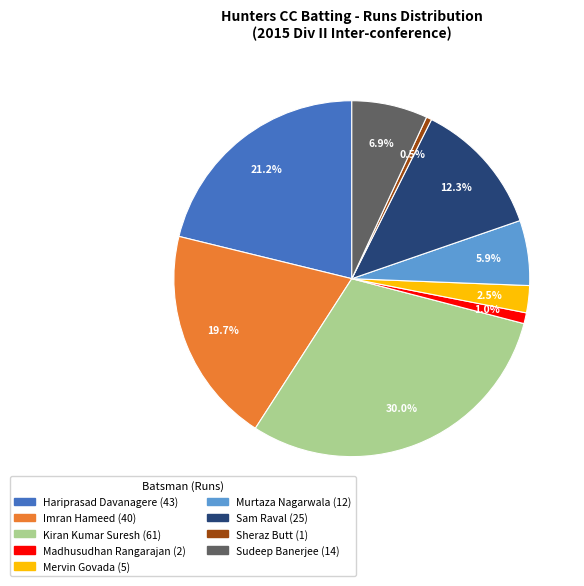

Is there a majority slice in this chart?

No